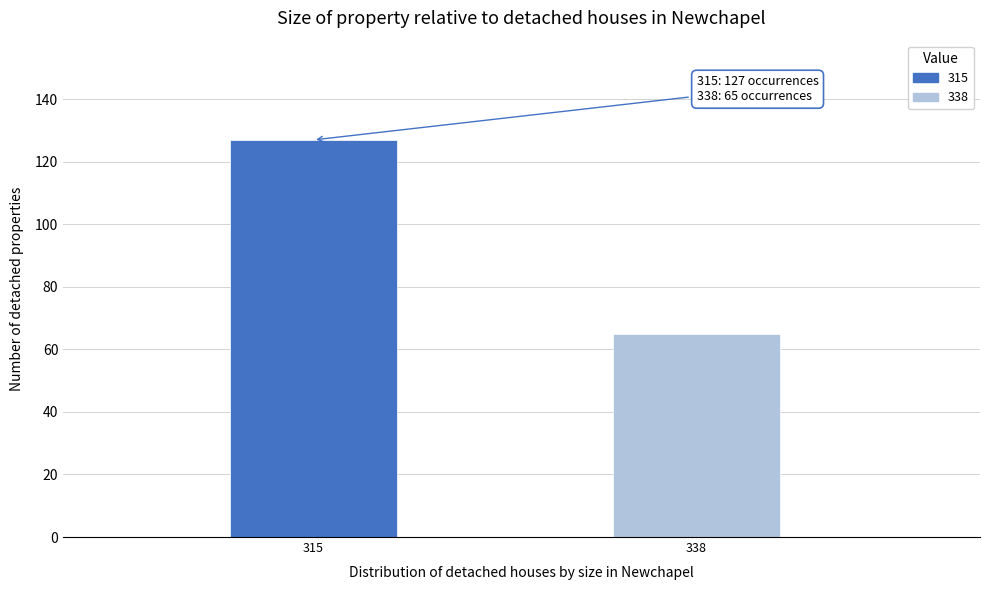

Reading left to right, list all the values displayed in this chart.

127	65